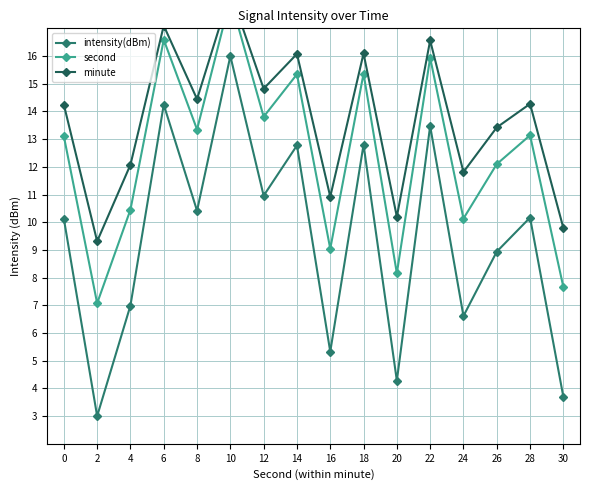

Which category has the lowest value in the second series?

2